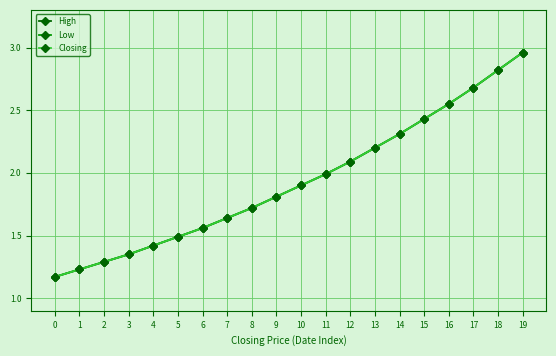

Reading left to right, extract all data points from this chart.

High: 1.2	1.2	1.3	1.4	1.4	1.5	1.6	1.6	1.7	1.8	1.9	2.0	2.1	2.2	2.3	2.4	2.5	2.7	2.8	3.0
Low: 1.2	1.2	1.3	1.4	1.4	1.5	1.6	1.6	1.7	1.8	1.9	2.0	2.1	2.2	2.3	2.4	2.5	2.7	2.8	3.0
Closing: 1.2	1.2	1.3	1.4	1.4	1.5	1.6	1.6	1.7	1.8	1.9	2.0	2.1	2.2	2.3	2.4	2.5	2.7	2.8	3.0